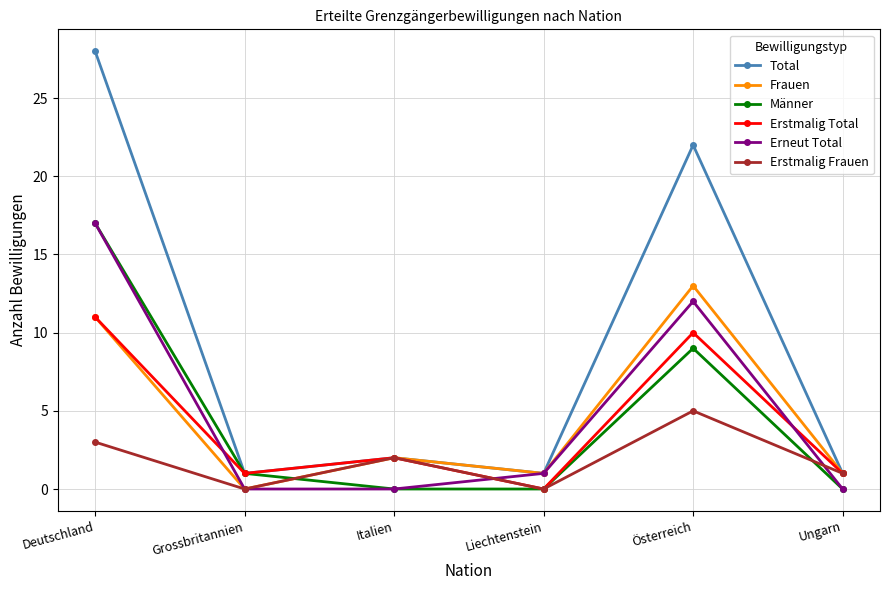

True or false: Erstmalig Total has a value of 3 at Italien.

False